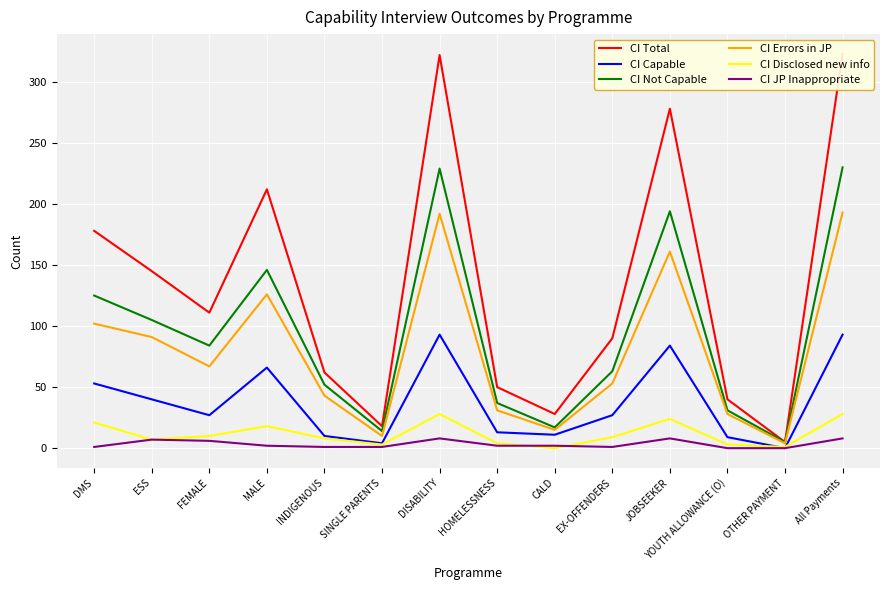

How many values in the CI JP Inappropriate series are below 2?

6